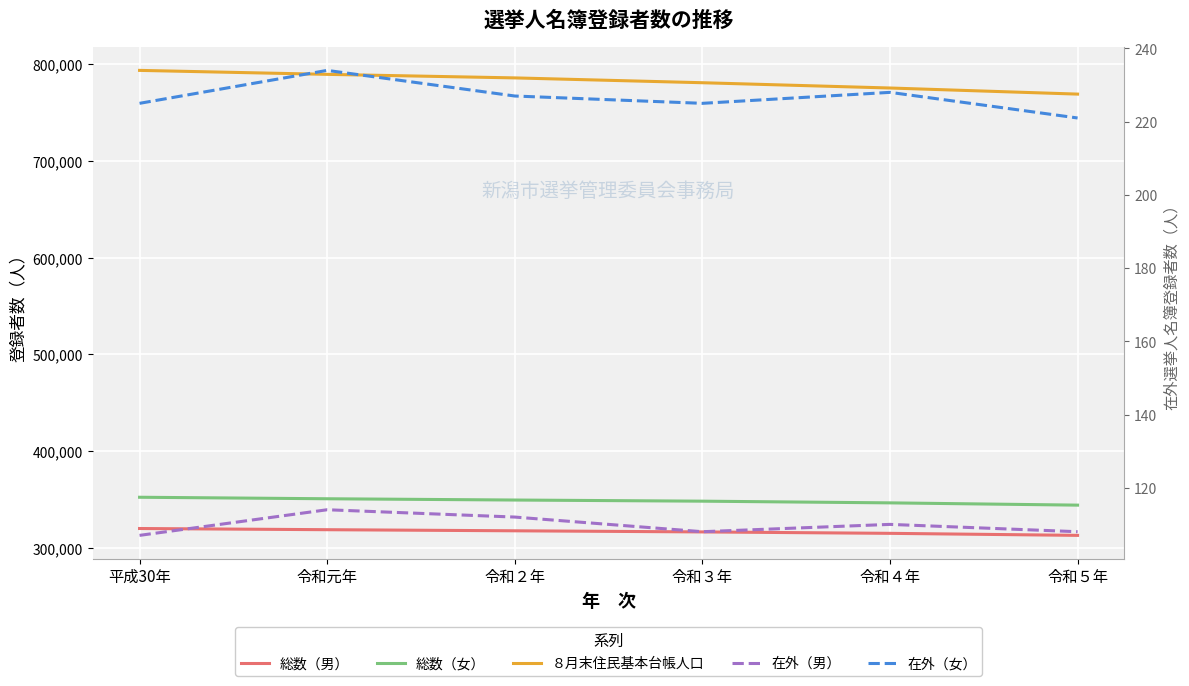

Which series has the largest range (max minus min)?

８月末住民基本台帳人口